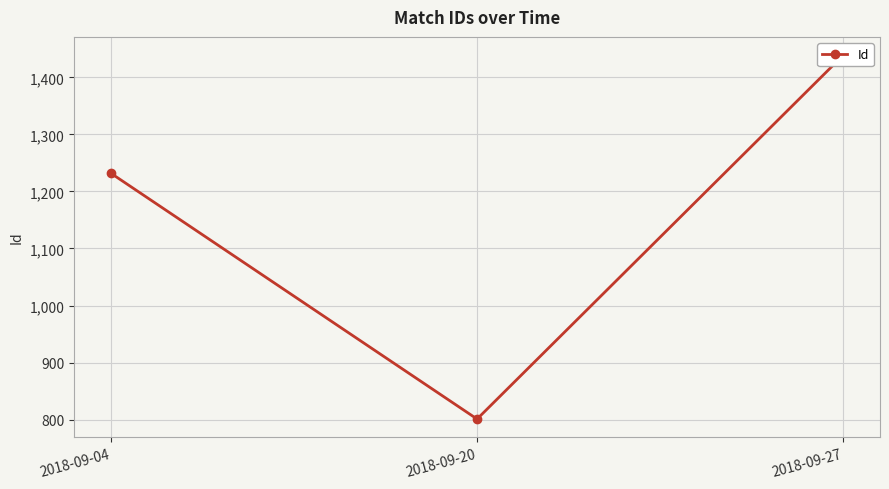

Which category has the highest value across all series?

2018-09-27